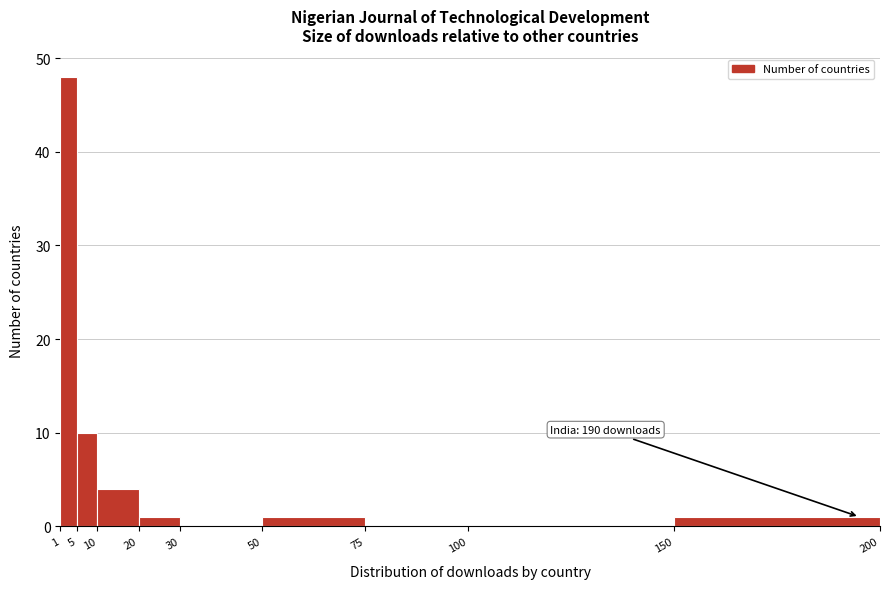

Over which range of the x-axis is the bar tallest?

1 to 5